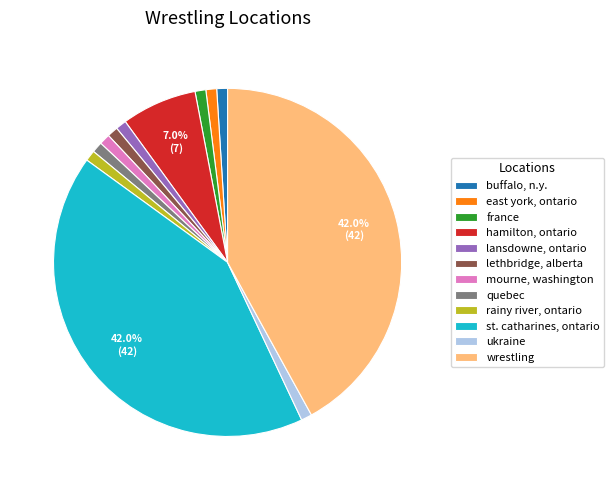

Count the number of slices in the pie.

12